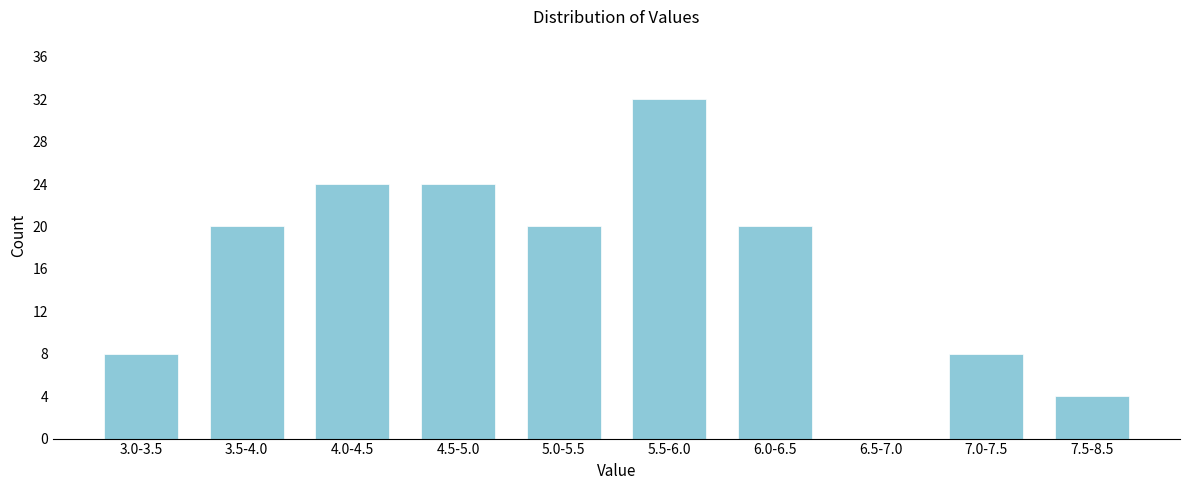

Reading right to left, list all the values displayed in this chart.

7.5-8.5=4	7.0-7.5=8	6.5-7.0=0	6.0-6.5=20	5.5-6.0=32	5.0-5.5=20	4.5-5.0=24	4.0-4.5=24	3.5-4.0=20	3.0-3.5=8